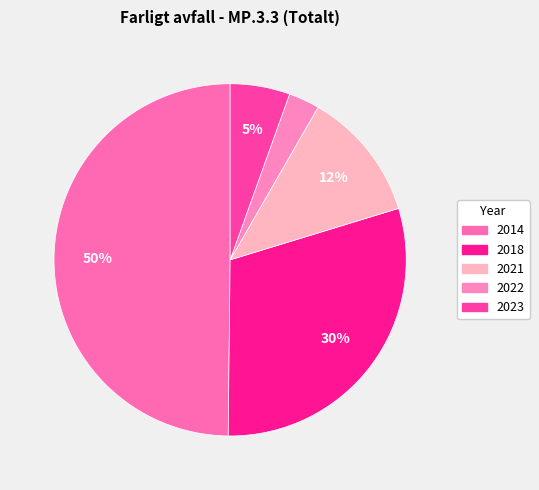

How many slices are in this pie chart?

5